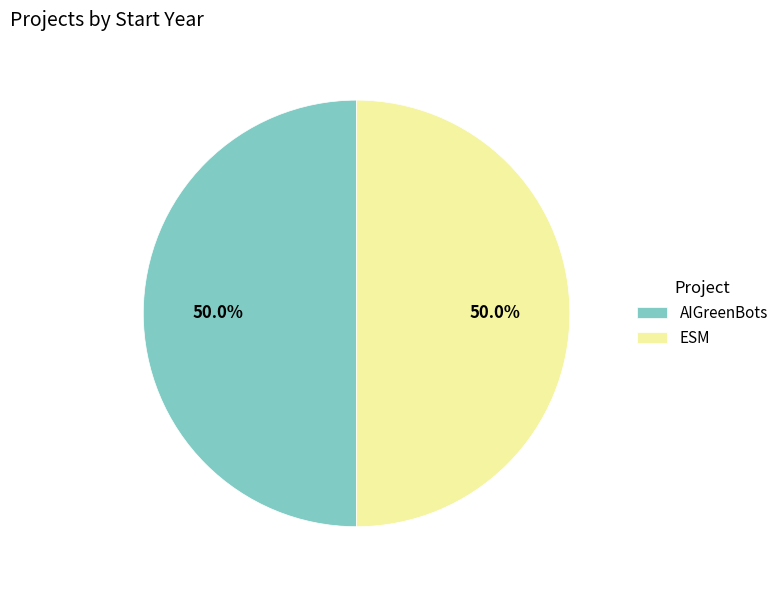

Count the number of slices in the pie.

2